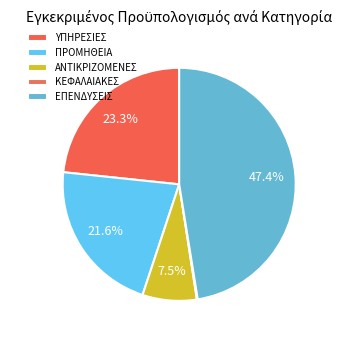

Rank the categories by value from highest to lowest.

8. ΠΛΗΡΩΜΕΣ ΓΙΑ ΕΠΕΝΔΥΣΕΙΣ, 1. ΠΛΗΡΩΜΕΣ ΓΙΑ ΥΠΗΡΕΣΙΕΣ, 2. ΠΛΗΡΩΜΕΣ ΓΙΑ ΠΡΟΜΗΘΕΙΑ, 4. ΠΛΗΡΩΜΕΣ ΑΝΤΙΚΡΙΖΟΜΕΝΕΣ, 7. ΚΕΦΑΛΑΙΑΚΕΣ ΔΑΠΑΝΕΣ